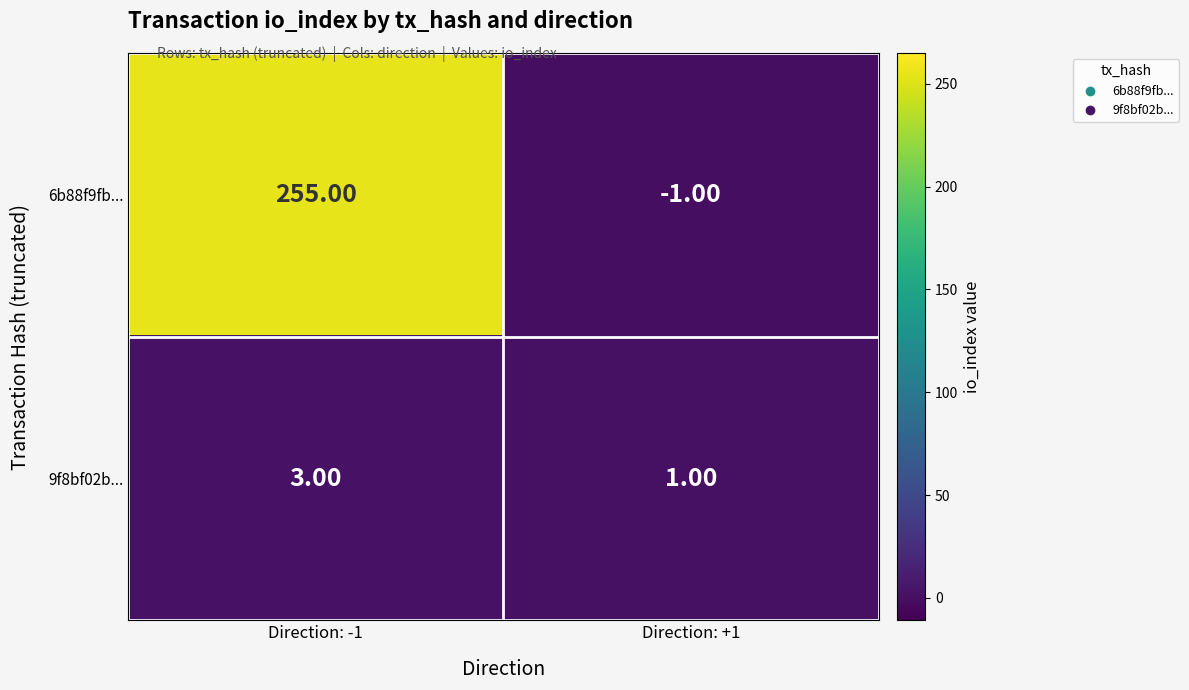

What is the spread (max minus min) of values at Direction: +1?

2